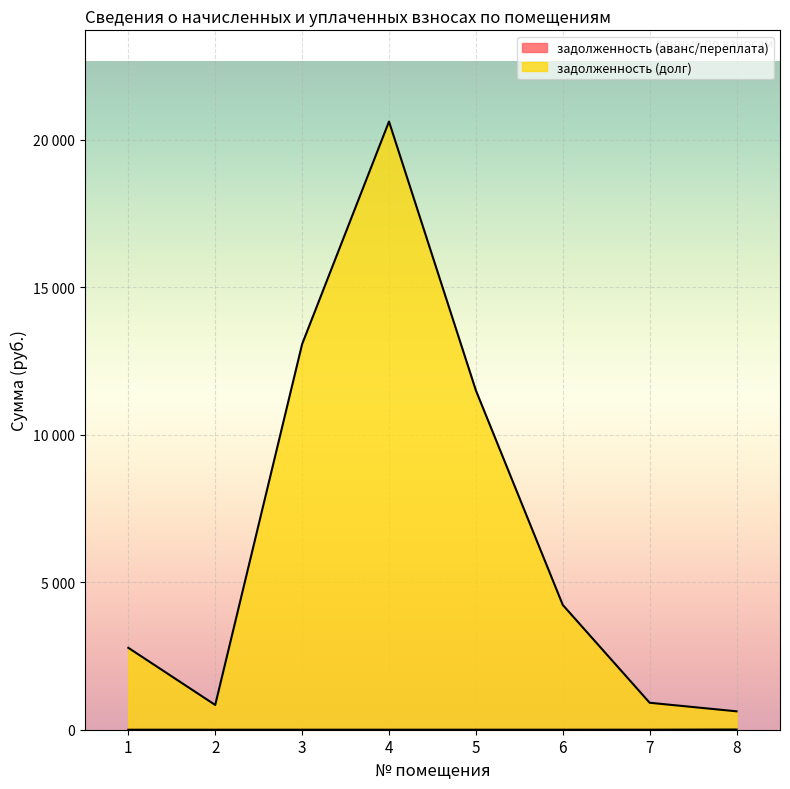

What is the spread (max minus min) of values at 4?

20623.7